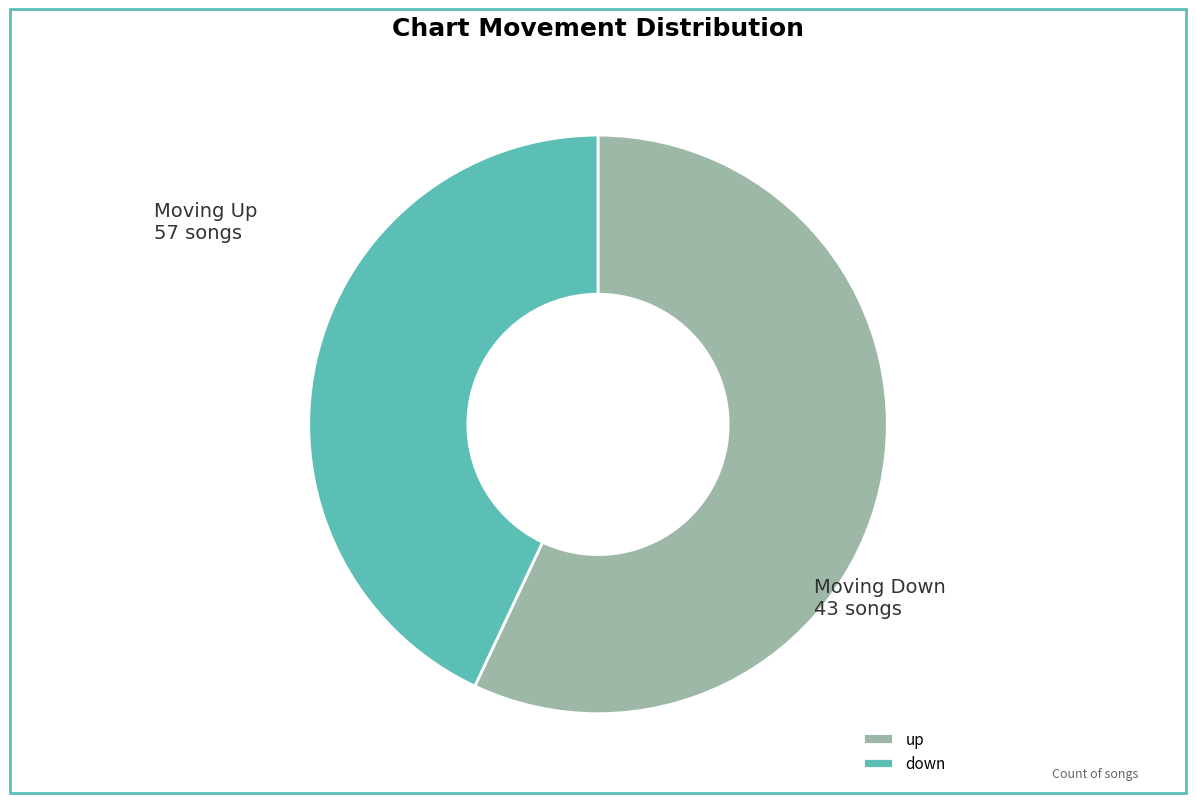

Rank the categories by value from highest to lowest.

up, down